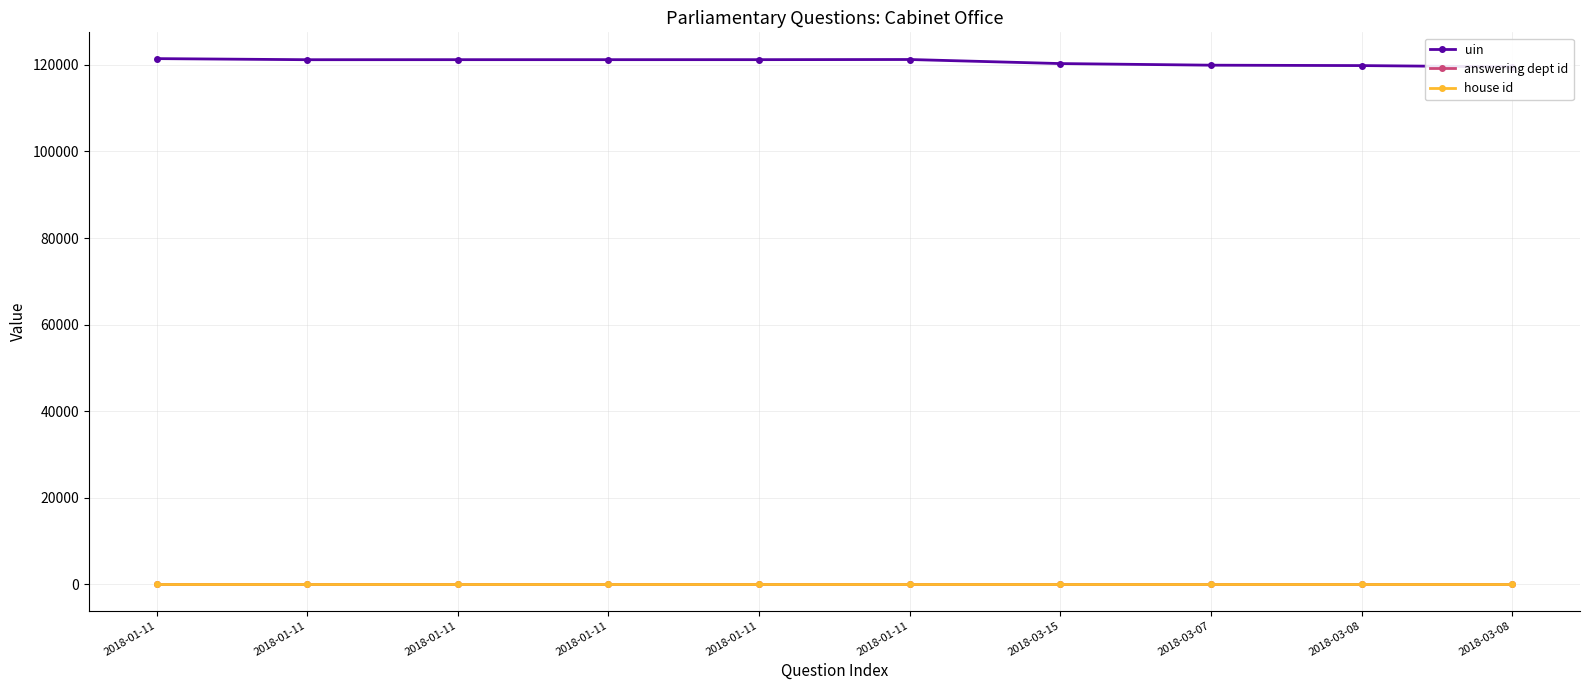

What are all the series names shown in the legend?

uin, answering dept id, house id